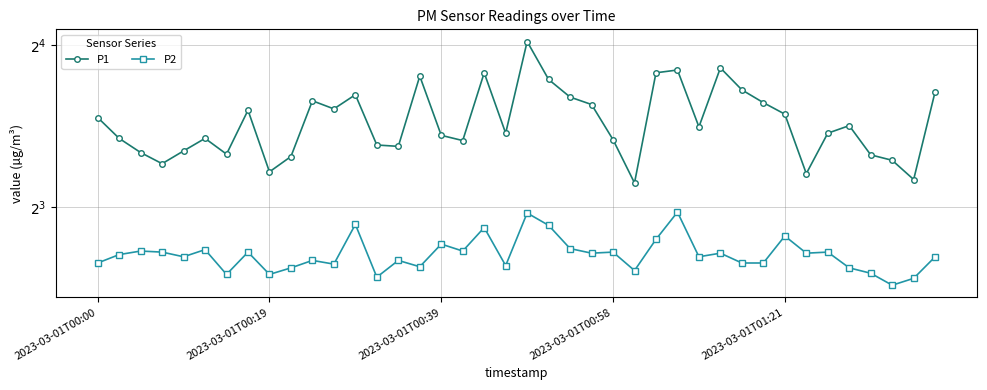

What is the approximate value of P2 at 25?

6.1